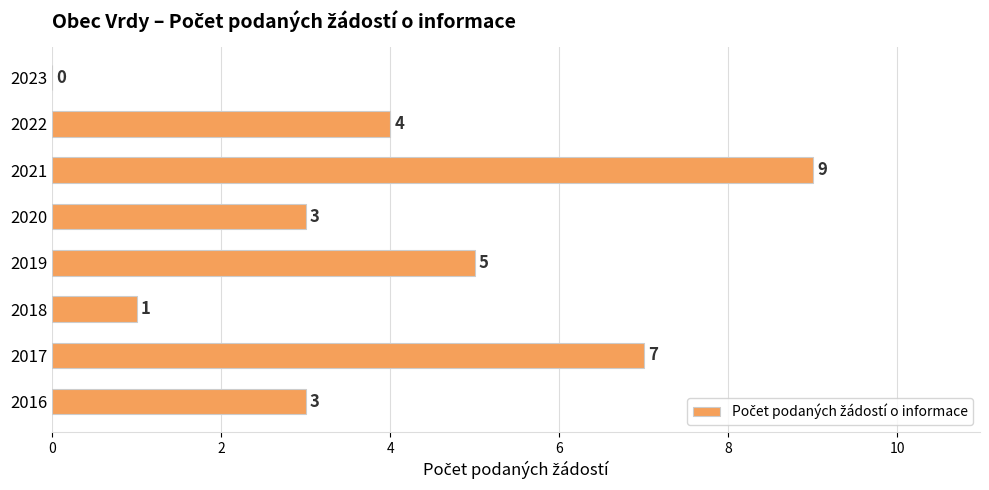

Reading bottom to top, transcribe all the data shown in this chart.

2016=3	2017=7	2018=1	2019=5	2020=3	2021=9	2022=4	2023=0